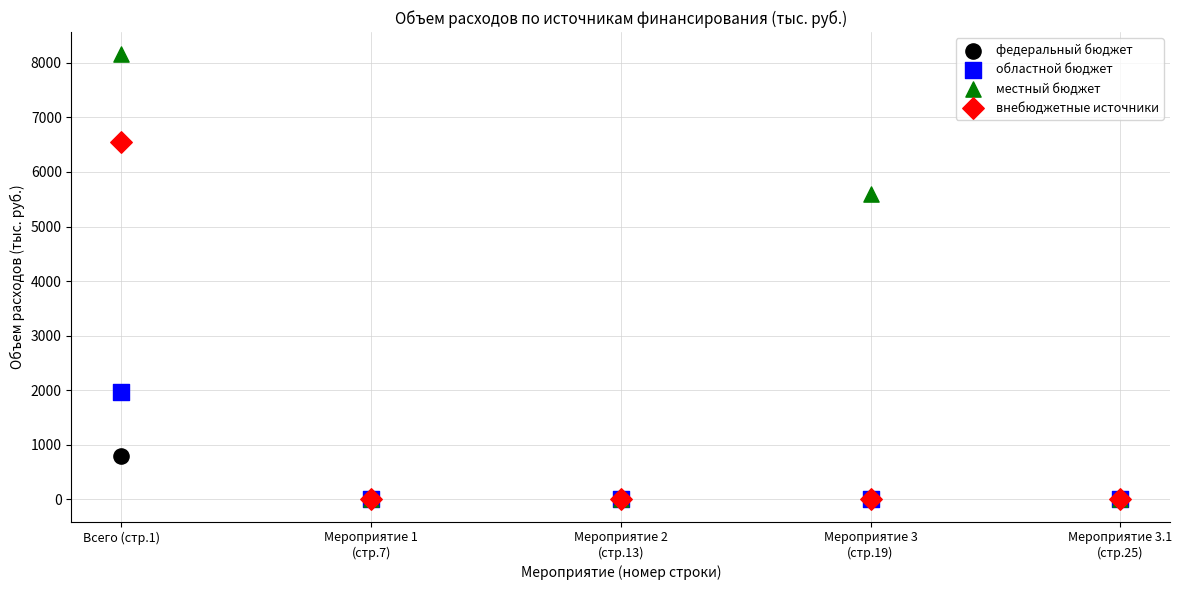

Across all series, what Y value is closest to 4078?

5589.9